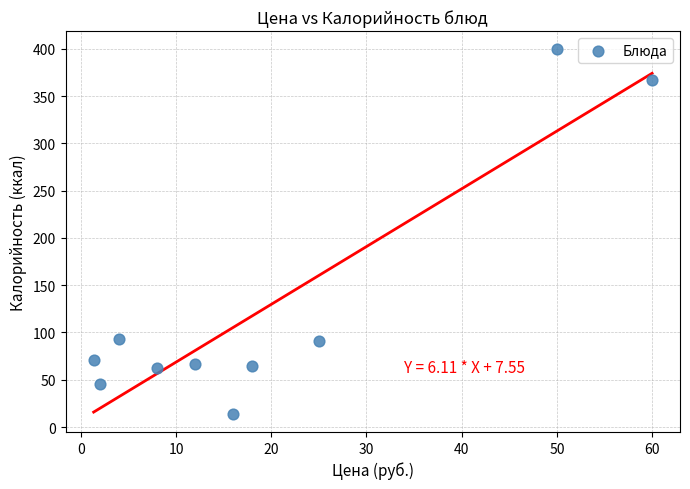

What is the average Y value?

127.5